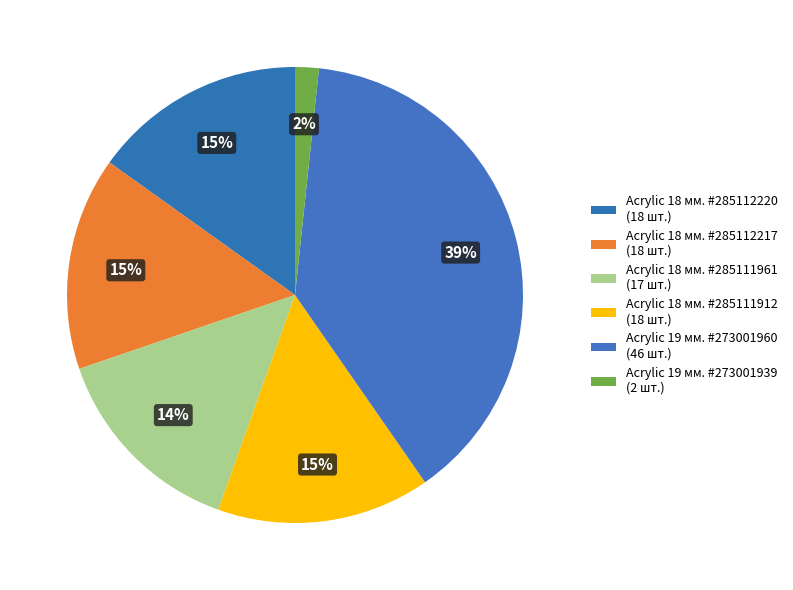

Is there any slice that represents more than half of the pie?

No